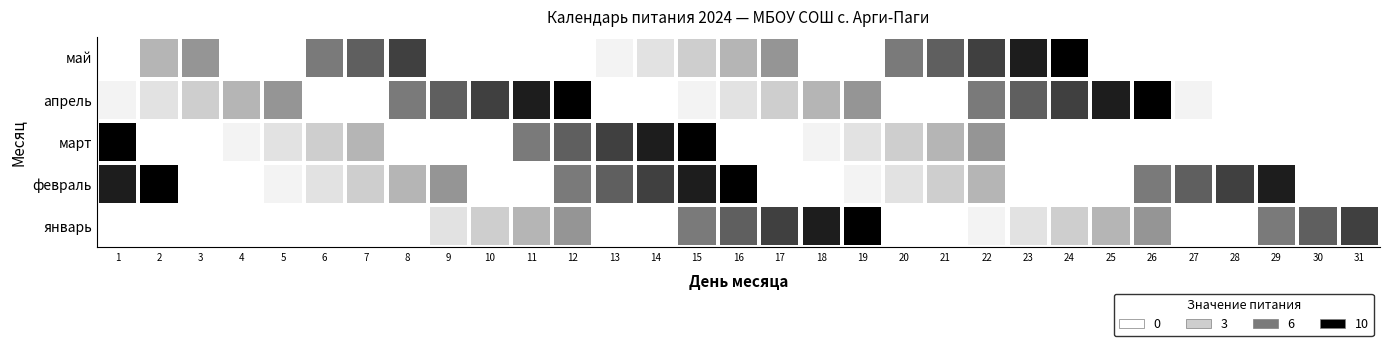

The value of апрель at 4 is 2. True or false?

False